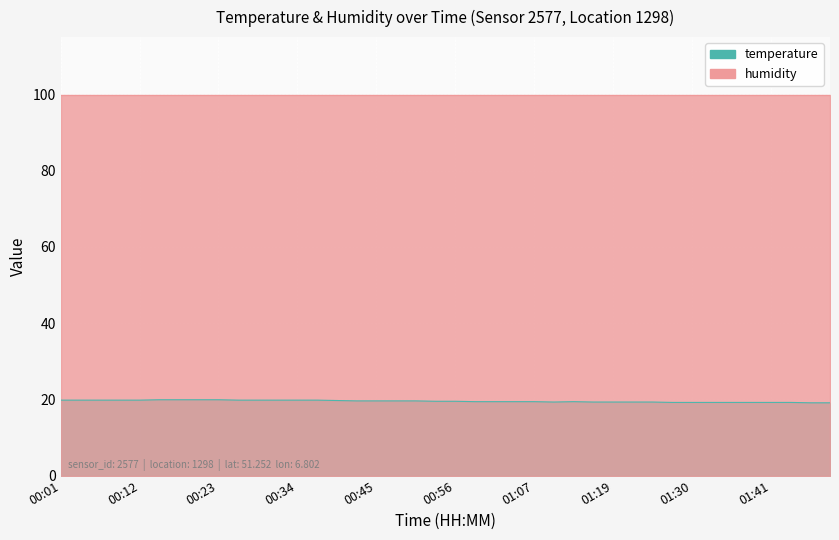

List the labels in order of value, largest first.

00:15, 00:17, 00:20, 00:23, 00:01, 00:04, 00:06, 00:09, 00:12, 00:26, 00:29, 00:31, 00:34, 00:37, 00:40, 00:42, 00:45, 00:48, 00:51, 00:54, 00:56, 00:59, 01:02, 01:05, 01:07, 01:13, 01:10, 01:16, 01:19, 01:22, 01:25, 01:27, 01:30, 01:33, 01:36, 01:38, 01:41, 01:44, 01:47, 01:50